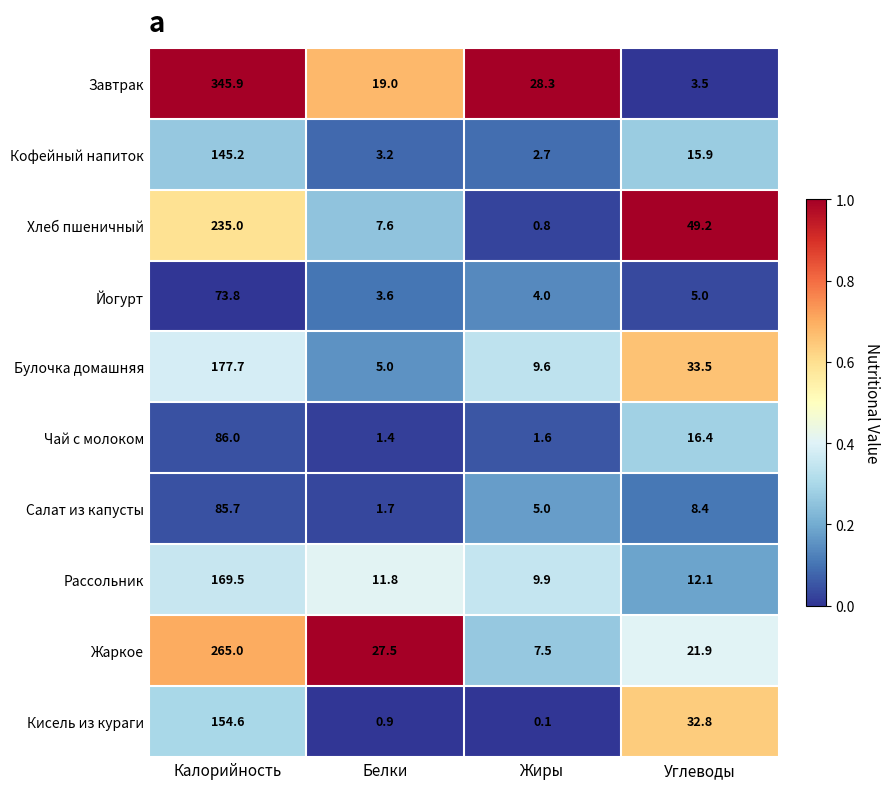

What is the difference between the maximum and second lowest values in the Кофейный напиток series?

142.0